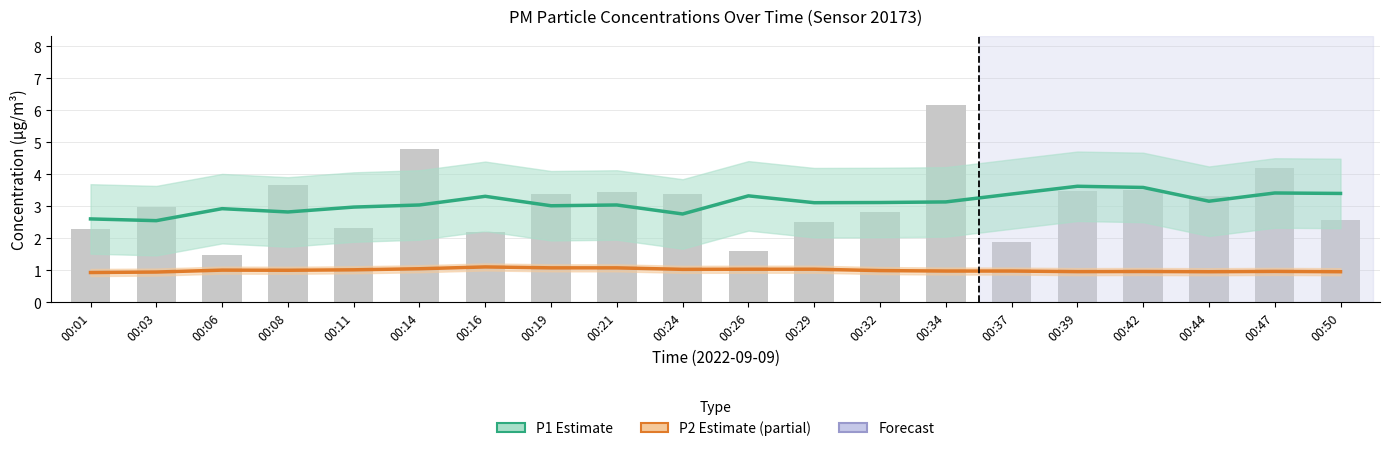

Which category has the lowest value in the P2 Estimate (partial) series?

00:01